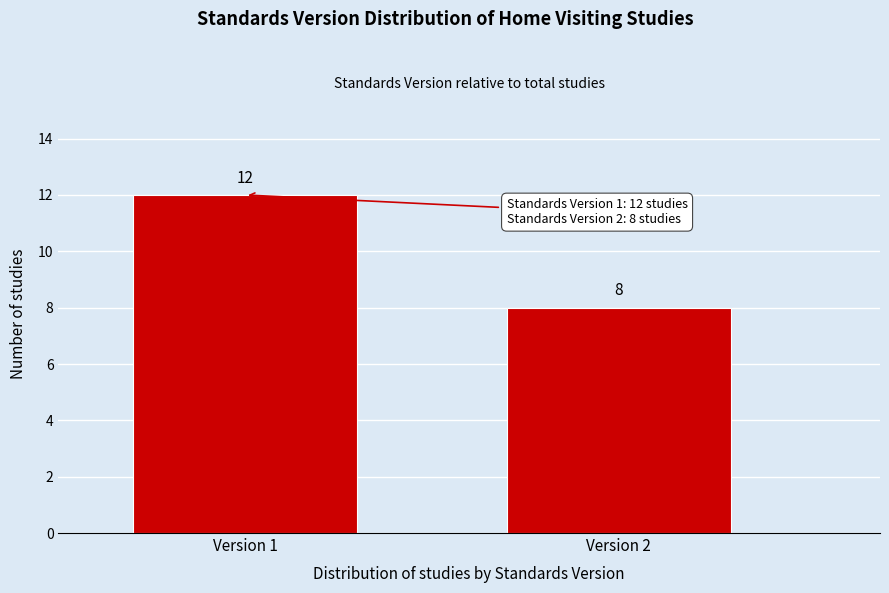

Reading left to right, what are all the values shown in this chart?

Version 1=12	Version 2=8